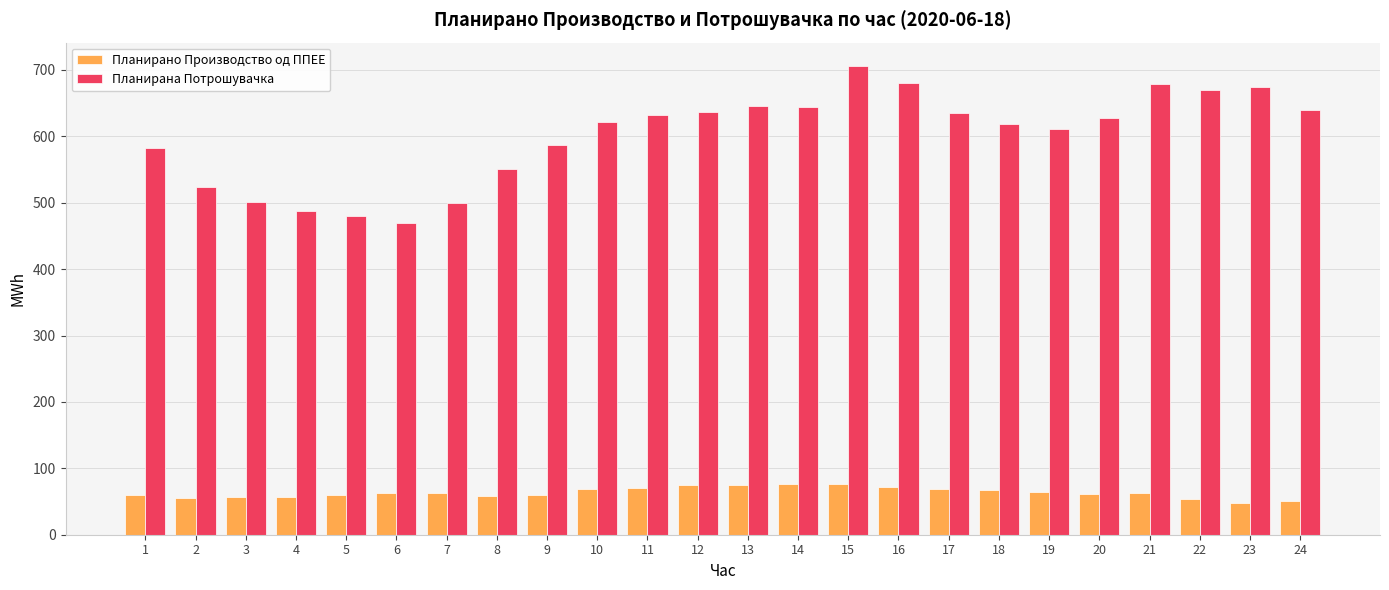

How many values in the Планирано Производство од ППЕЕ series are below 63?

12